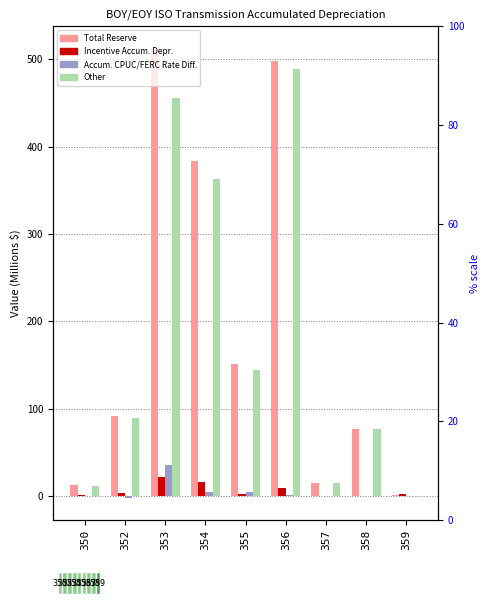

How many data points does each series have?

9